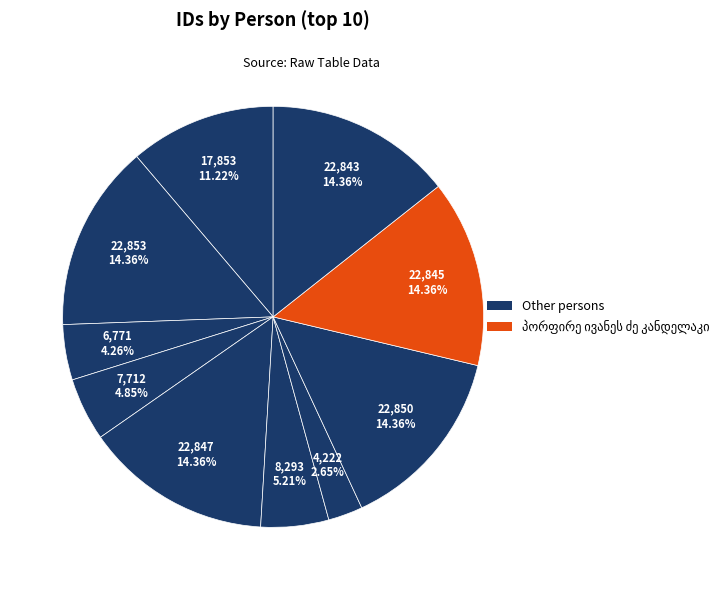

Is it true that ბართლომე მიქაძე is 3% of the pie?

True